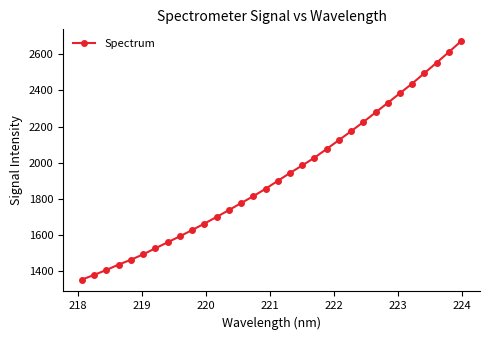

What is the value of the 3rd point from the left?

1407.4